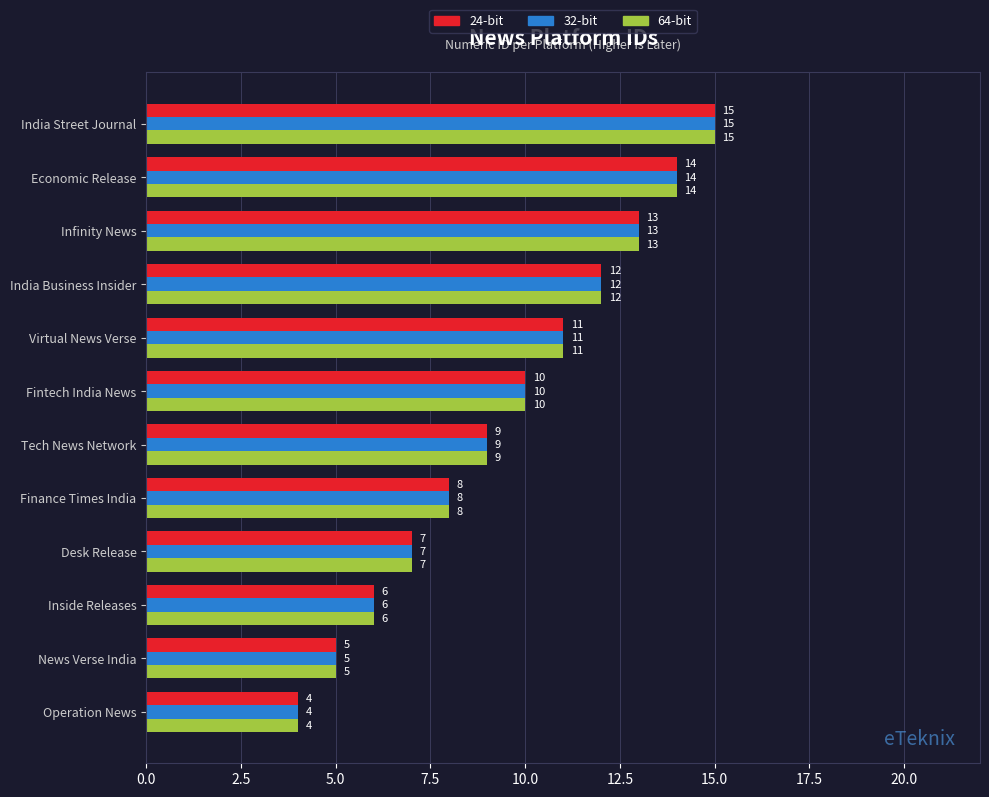

List the labels in order of 64-bit value, largest first.

India Street Journal, Economic Release, Infinity News, India Business Insider, Virtual News Verse, Fintech India News, Tech News Network, Finance Times India, Desk Release, Inside Releases, News Verse India, Operation News